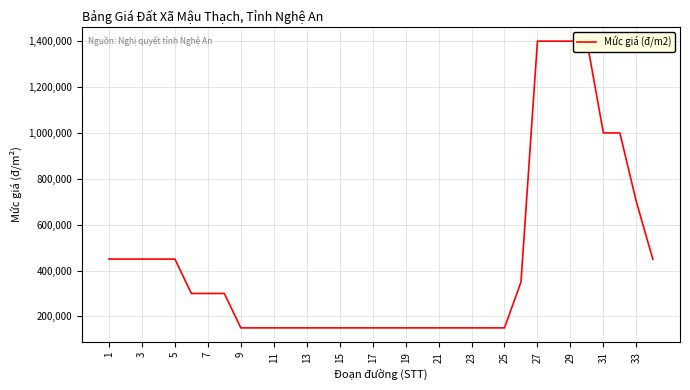

What is the average value?

435294